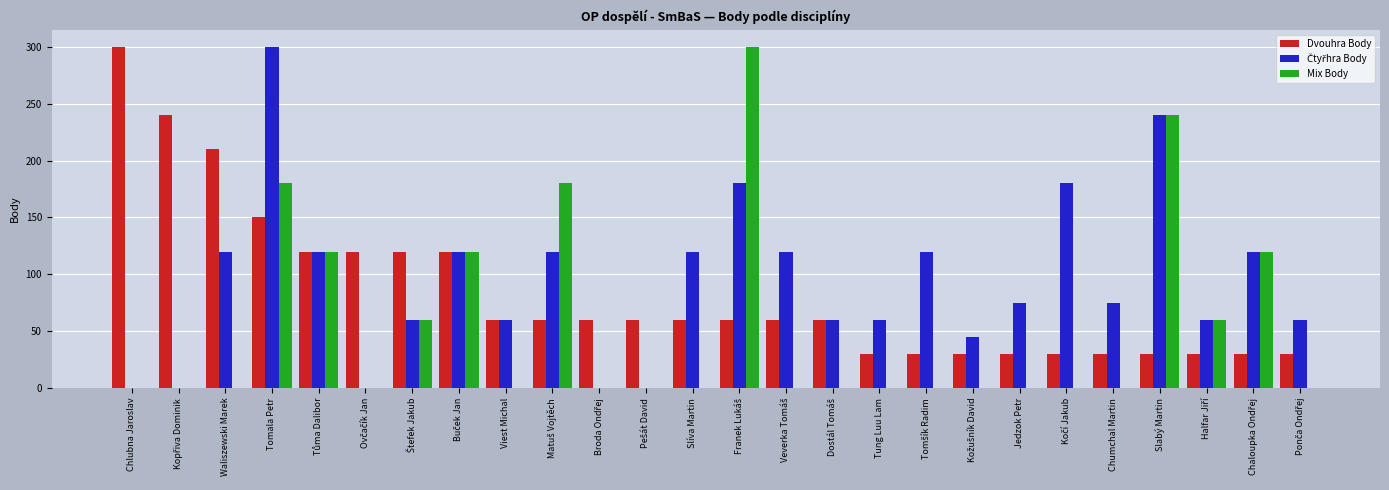

What is the highest value of the Mix Body series?

300